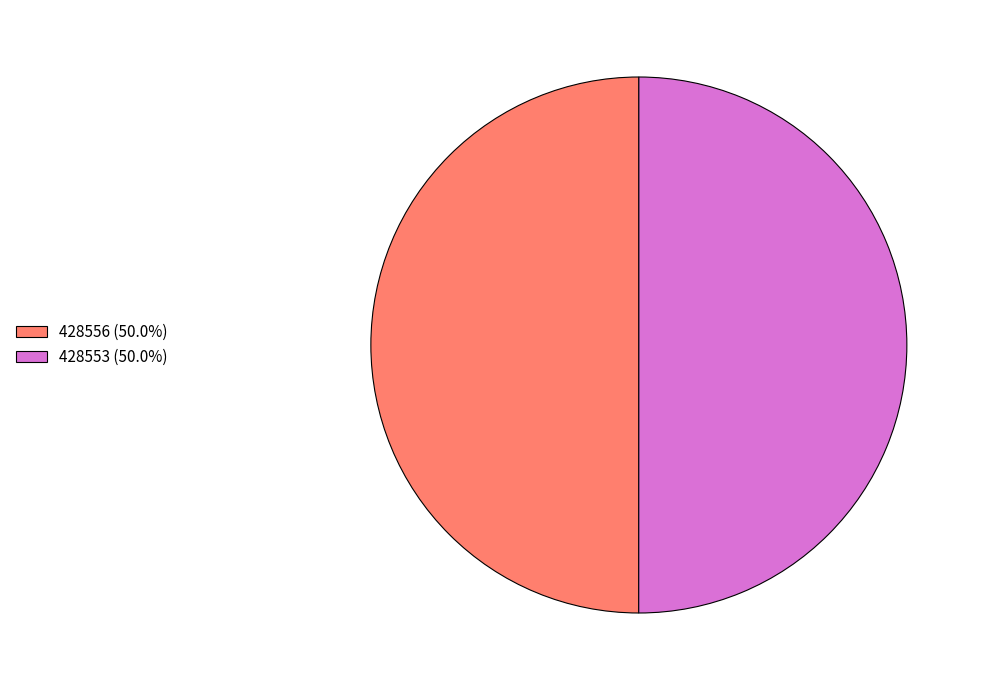

Combined, do 428556 (50.0%) and 428553 (50.0%) account for over 50%?

Yes